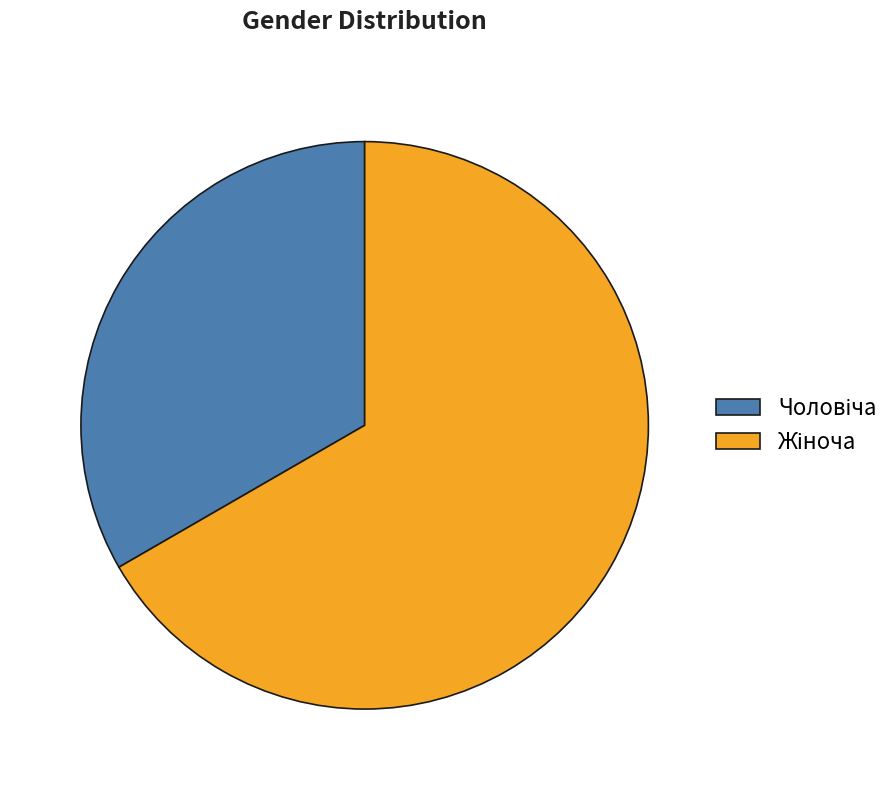

Is there a majority slice in this chart?

Yes